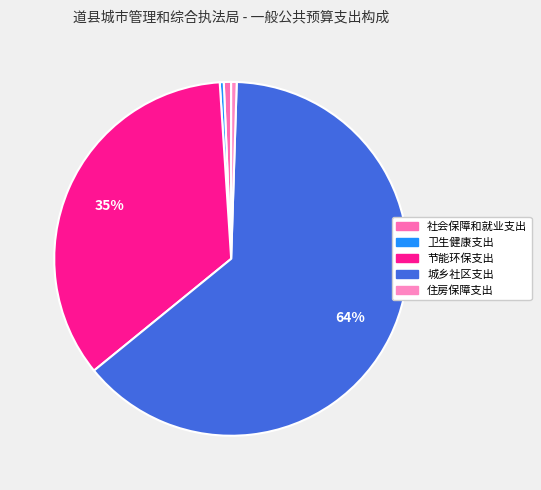

What percentage is the 节能环保支出 slice, to the nearest percent?

35%